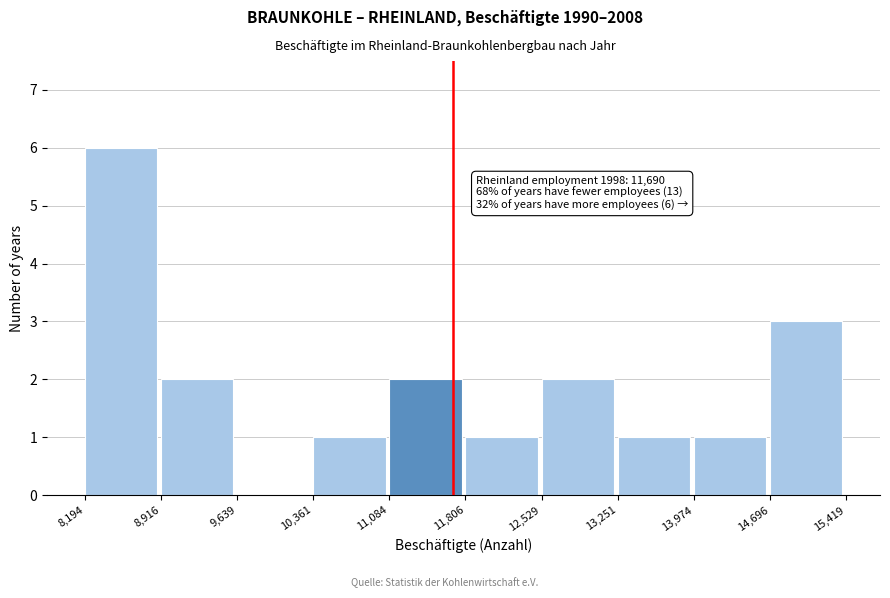

Over which range of the x-axis is the bar tallest?

8,194 to 8,916